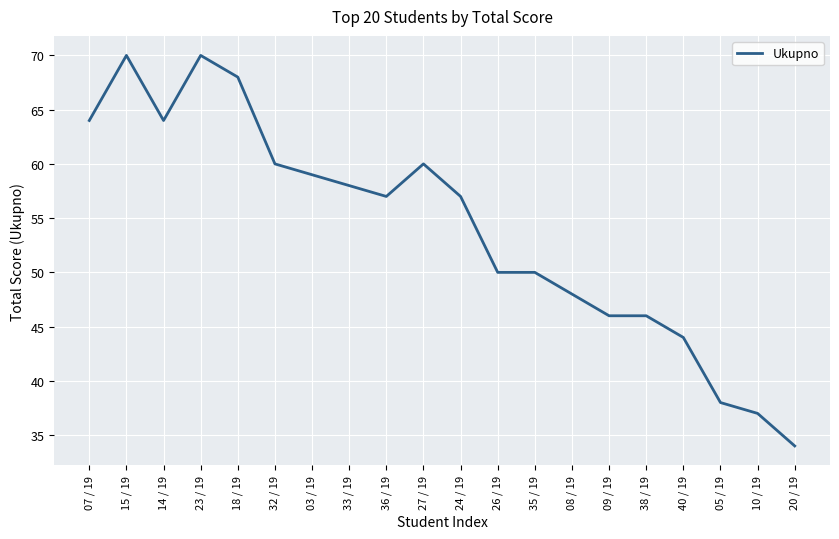

What position from the left is 05 / 19?

18